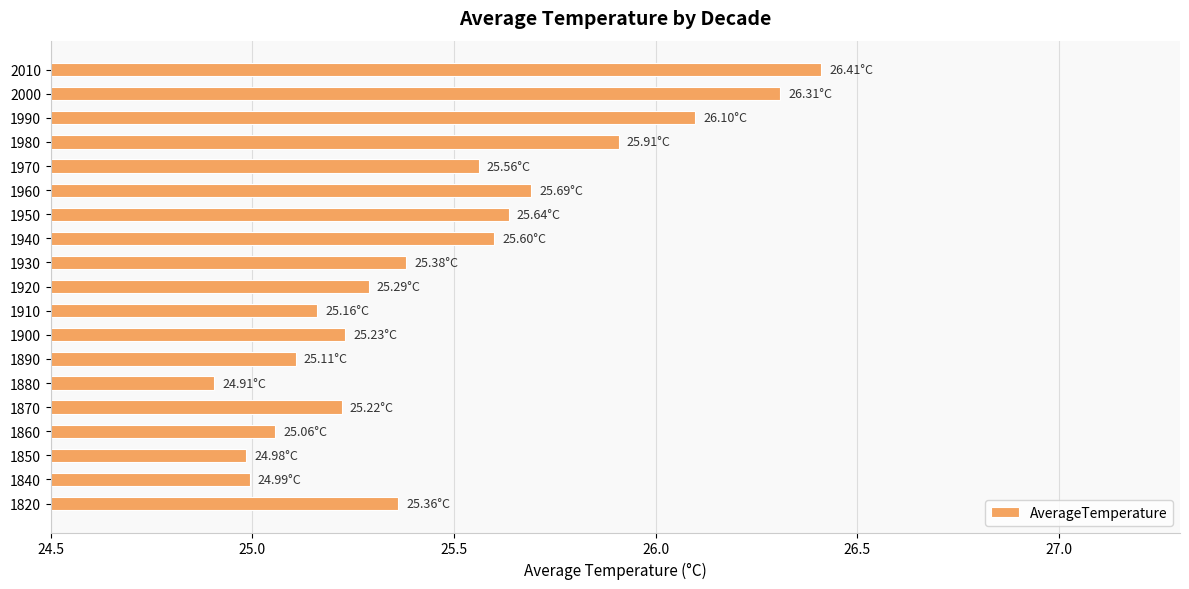

What is the difference between the values at 1910 and 1980?

0.7